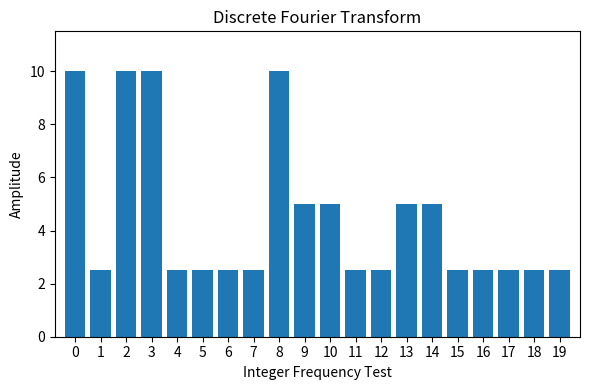

What is the maximum value shown in the chart?

10.0